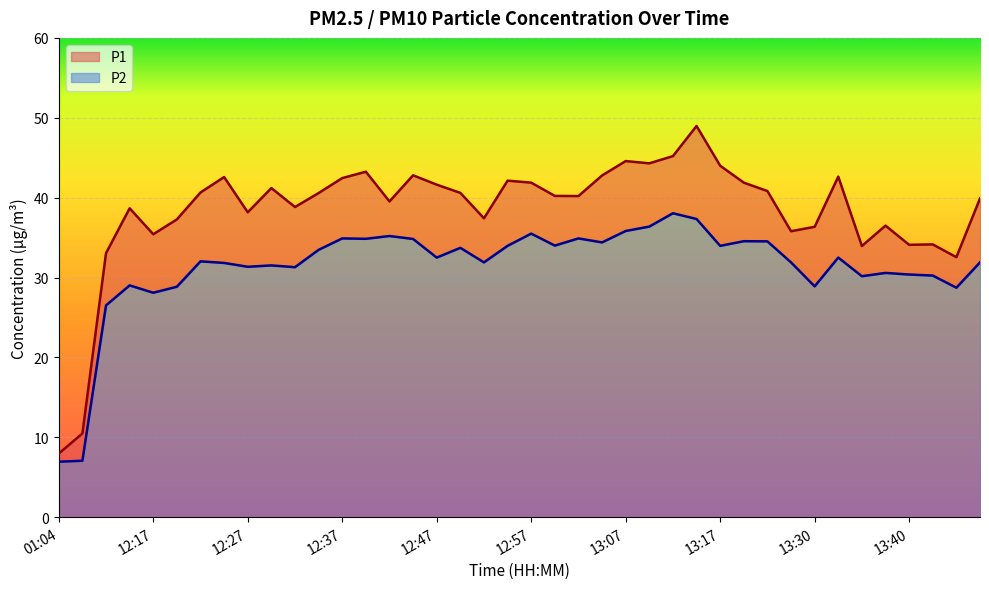

True or false: P1 and P2 intersect in this chart.

False